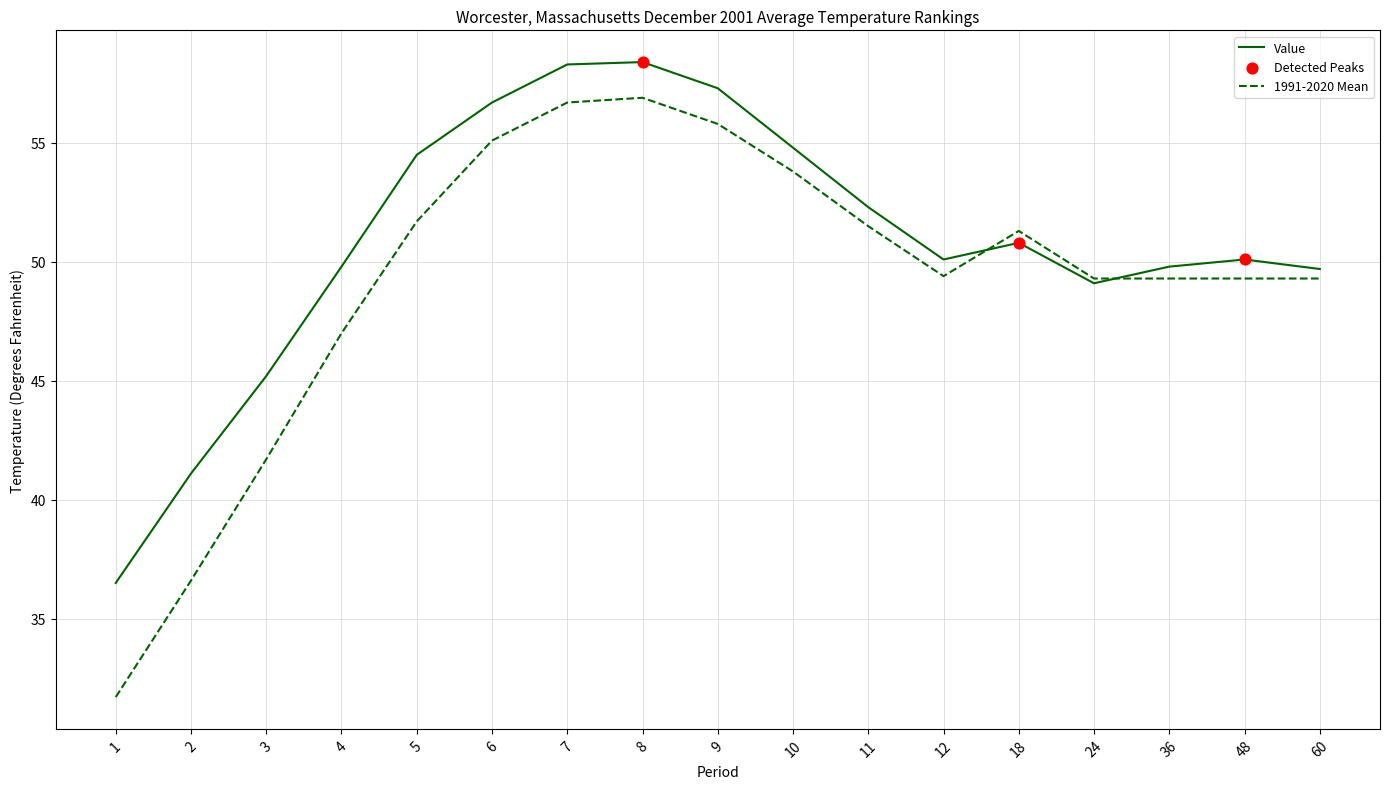

Which series has the largest total across all categories?

Value